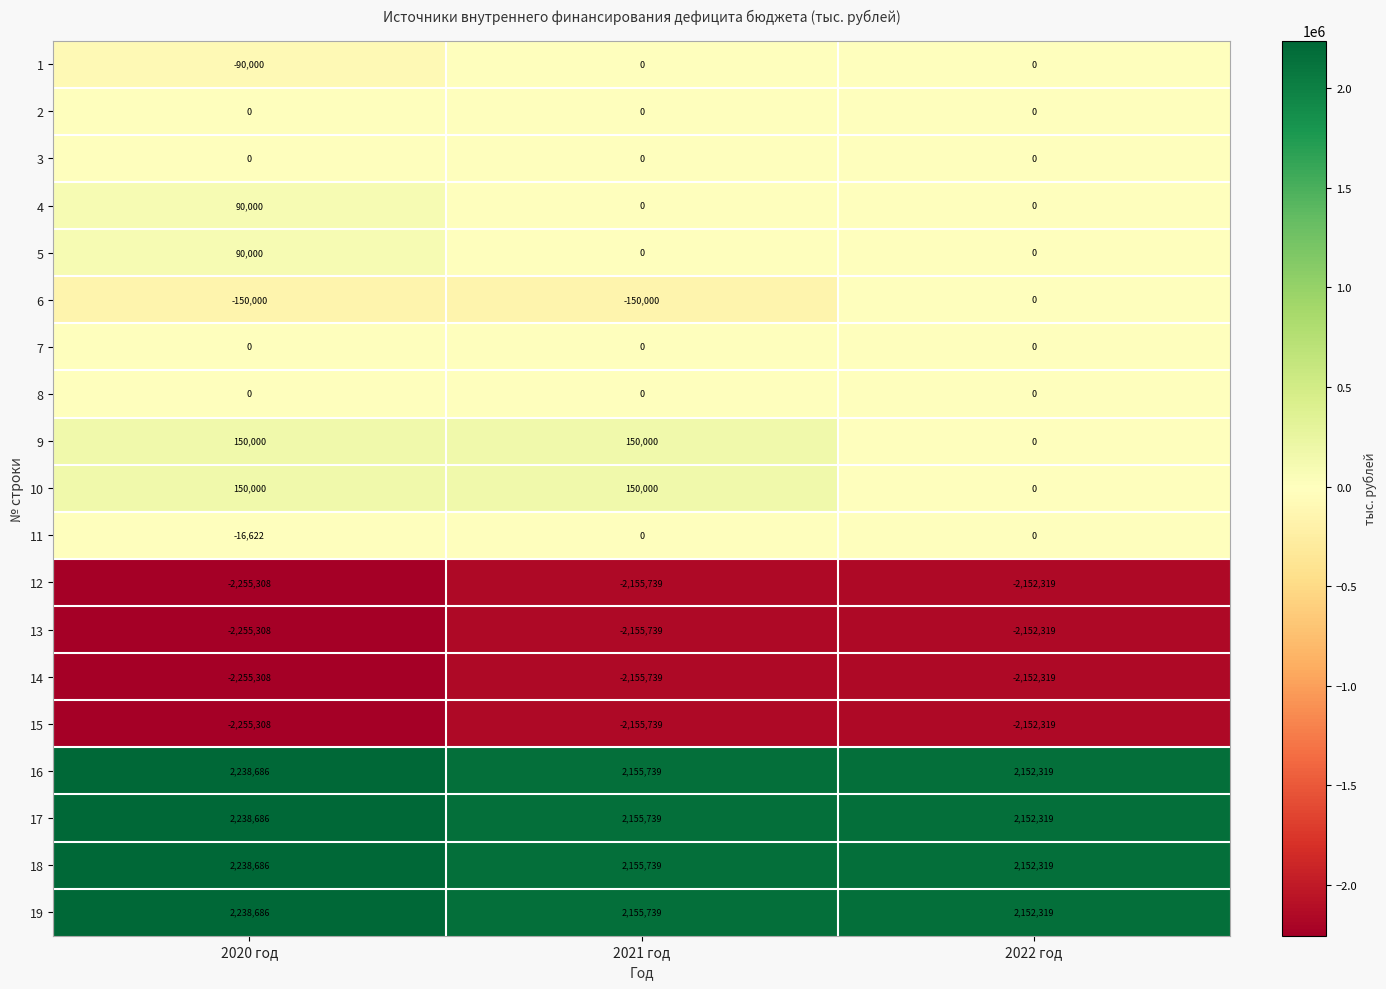

Rank the categories by 19 value from lowest to highest.

2022 год, 2021 год, 2020 год